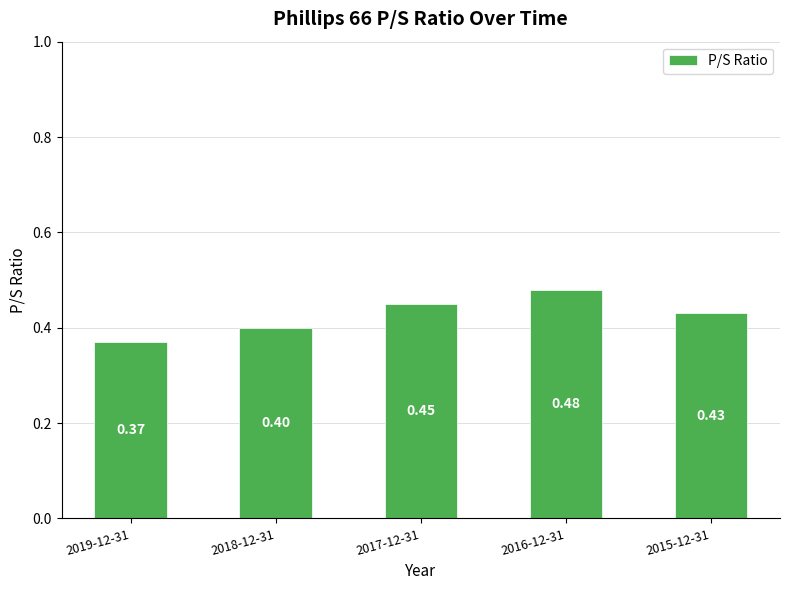

What is the sum of all values?

2.1